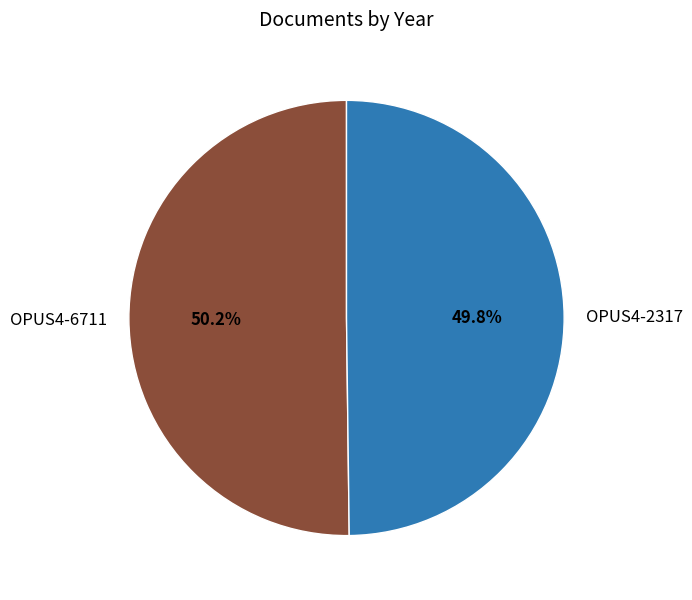

To the nearest percent, what percentage of the pie is OPUS4-2317?

50%